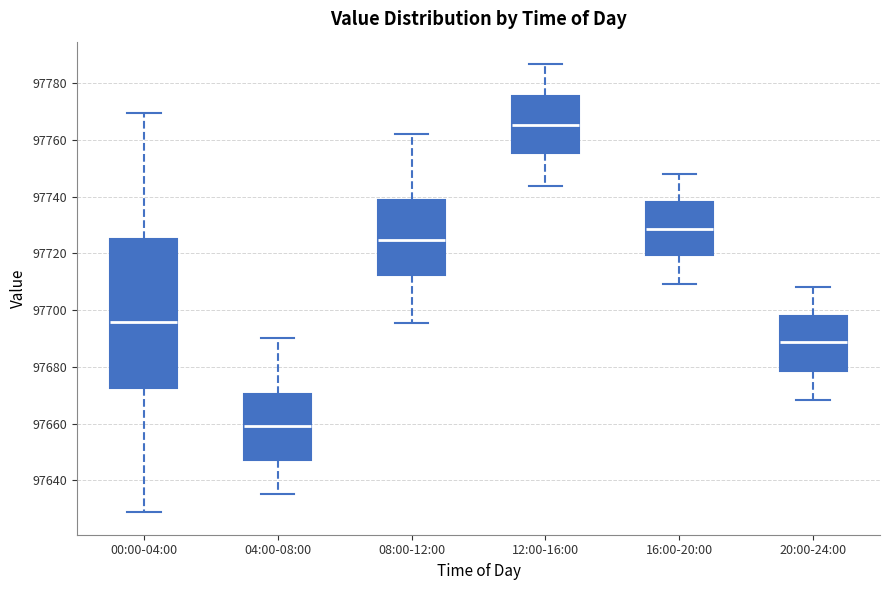

Where does the median line of the box for 08:00-12:00 sit on the y-axis? The values are not printed on the chart, so give them approximately, as read against the axis.

97724